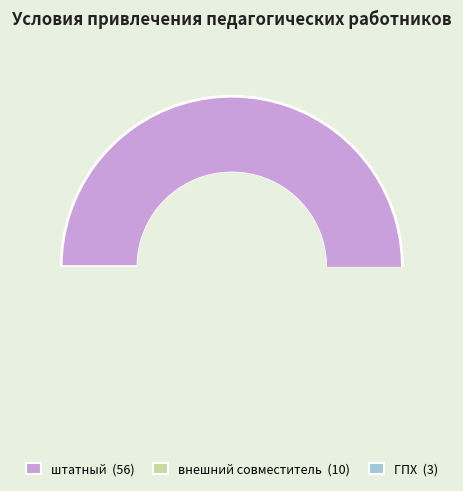

What percentage do ГПХ and внешний совместитель together represent?

18.8%